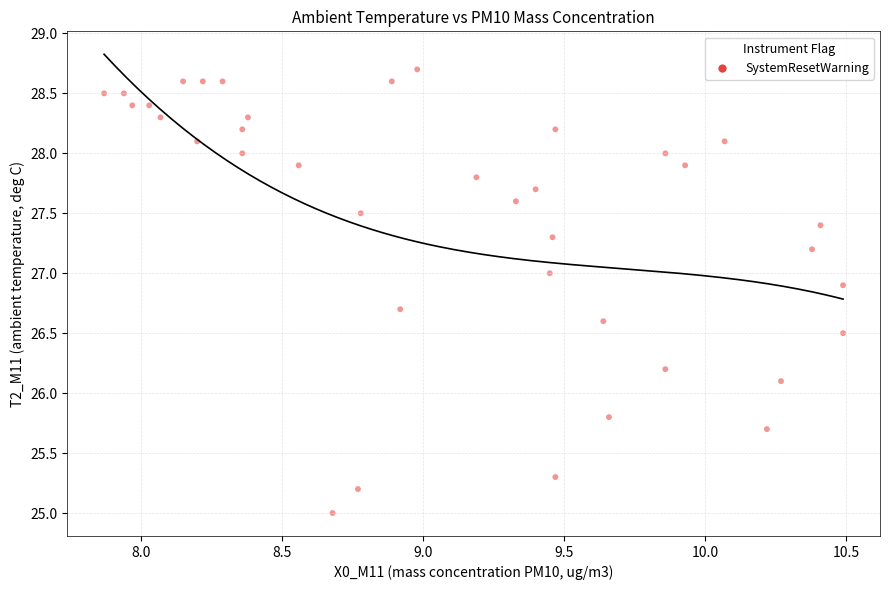

What Y value in the scatter plot is closest to 26?

26.1